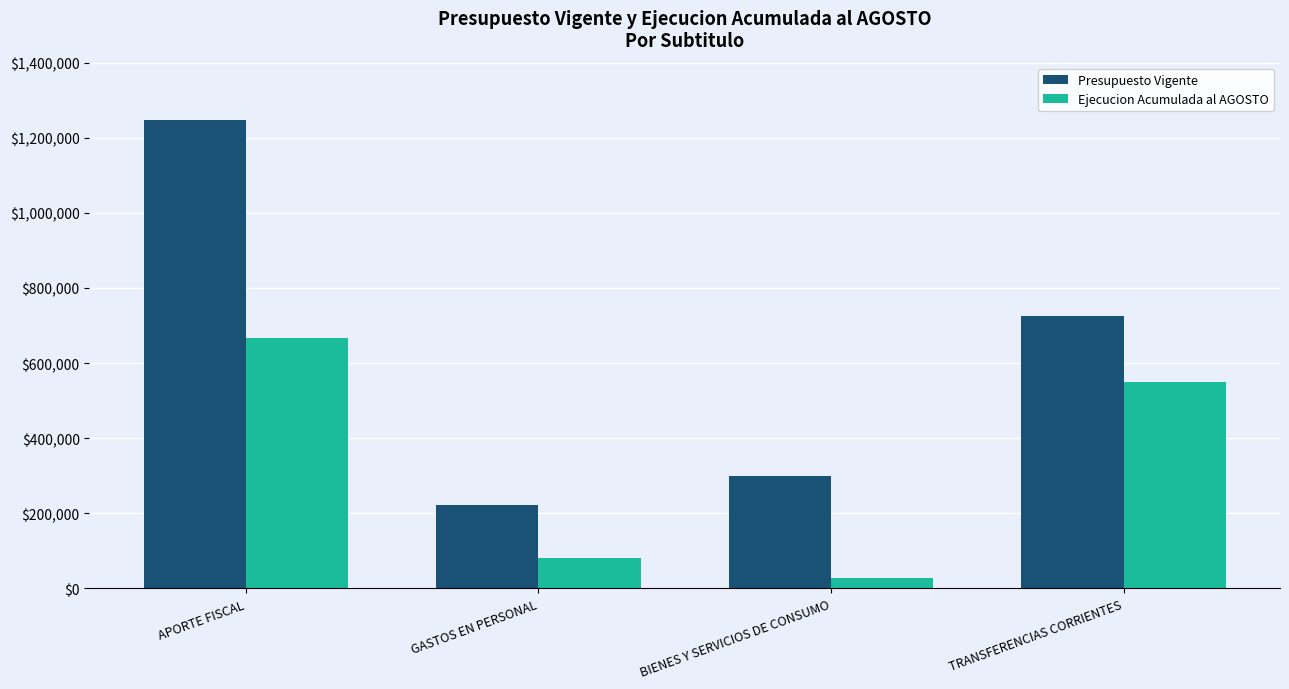

The Presupuesto Vigente series shows 726746 at TRANSFERENCIAS CORRIENTES. True or false?

True